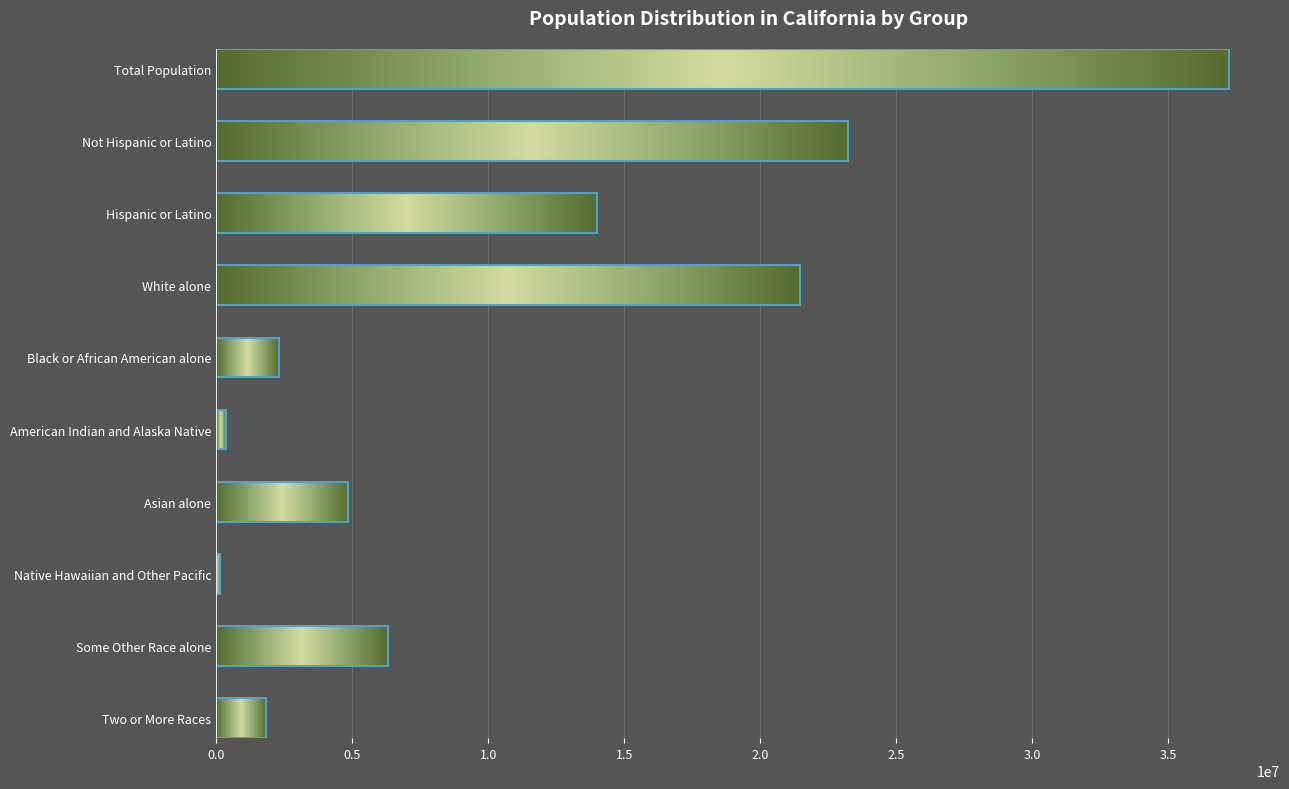

How many series are shown in this chart?

1